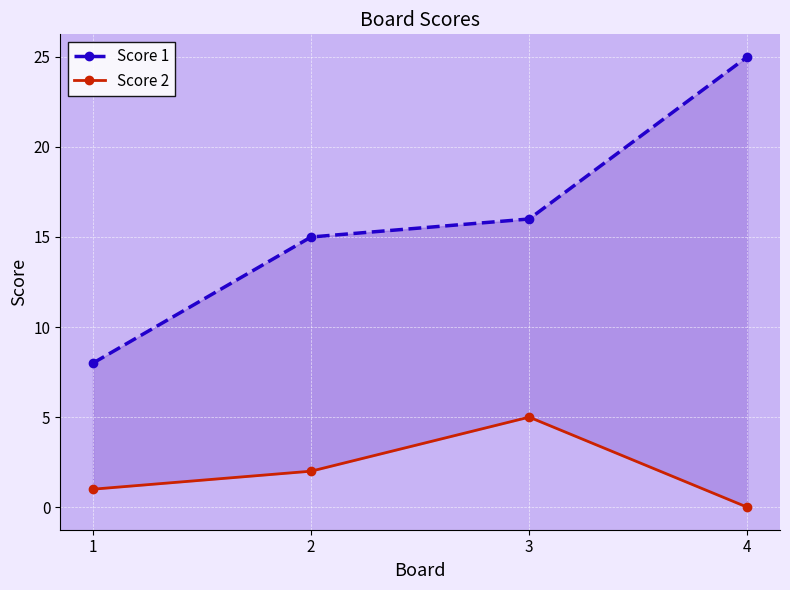

At 2, list the series in order from smallest to largest.

Score 2, Score 1